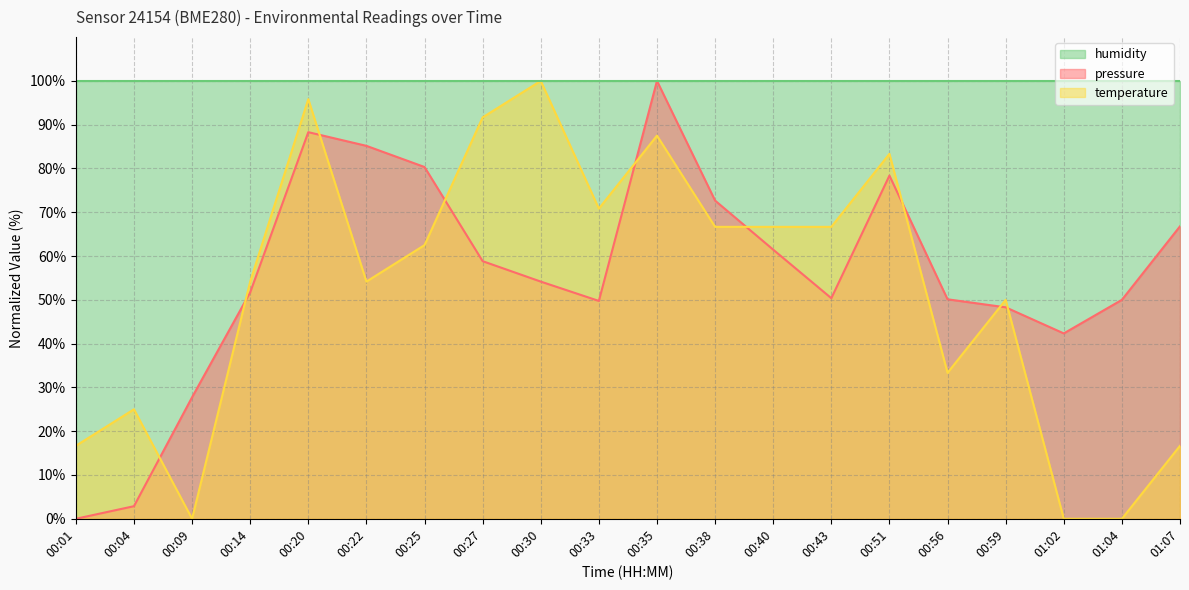

True or false: temperature has more than 0 points higher than both neighbors.

True